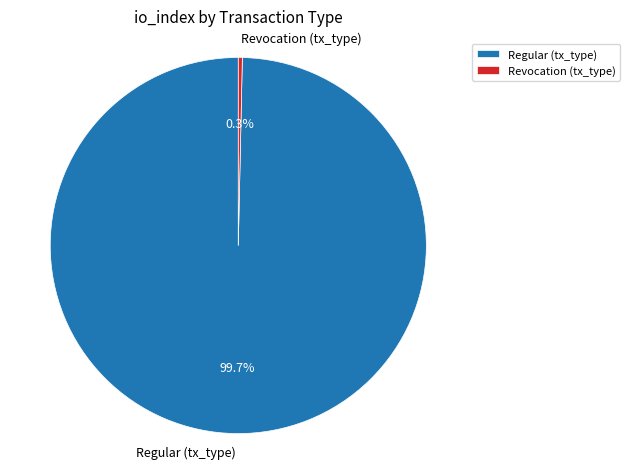

Count the number of slices in the pie.

2